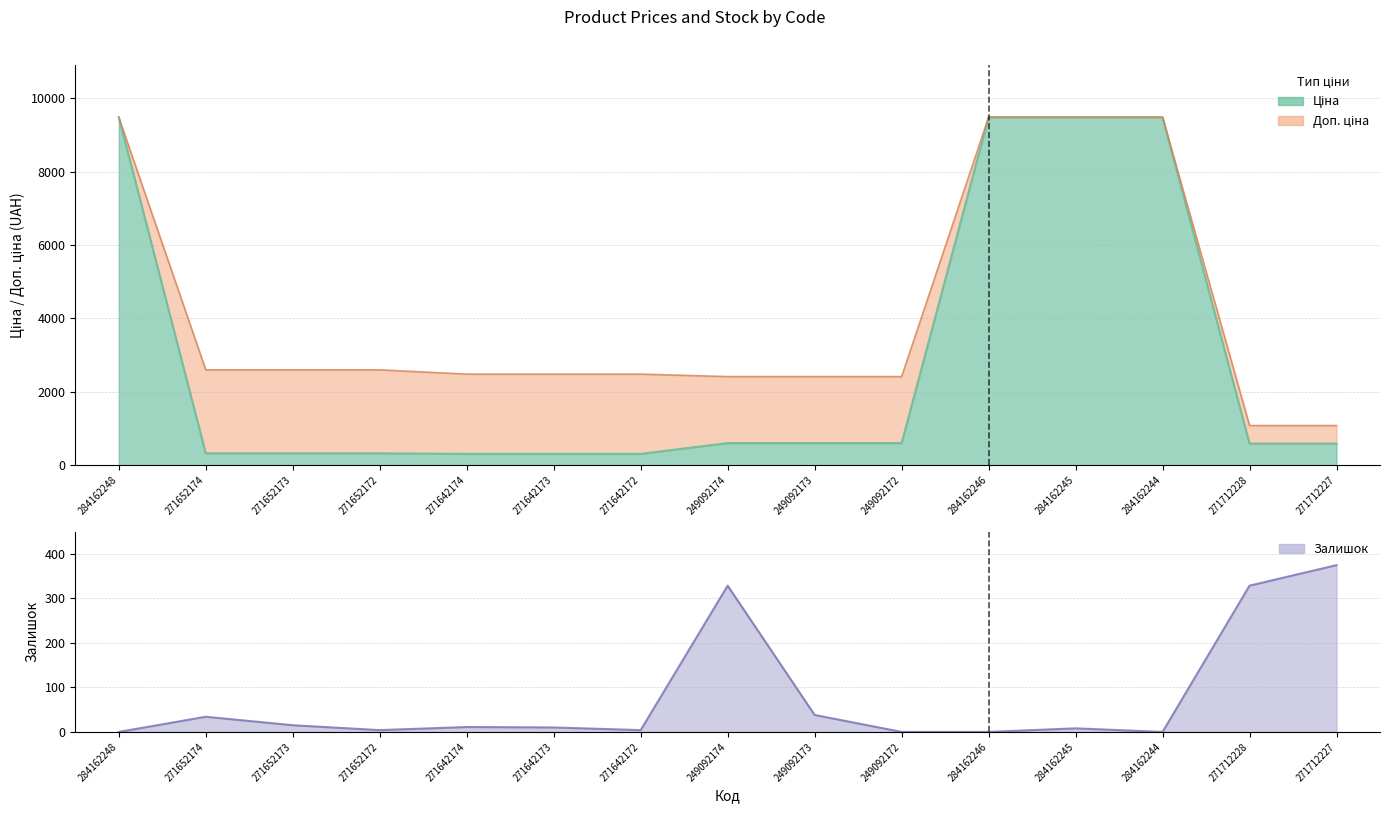

Reading right to left, extract all data points from this chart.

Ціна: 271712227=589.9	271712228=589.9	284162244=9480.1	284162245=9480.1	284162246=9480.1	249092172=603.7	249092173=603.7	249092174=603.7	271642172=310.3	271642173=310.3	271642174=310.3	271652172=324.8	271652173=324.8	271652174=324.8	284162248=9480.1
Доп. ціна: 271712227=1081.7	271712228=1081.7	284162244=9480.1	284162245=9480.1	284162246=9480.1	249092172=2414.8	249092173=2414.8	249092174=2414.8	271642172=2482.4	271642173=2482.4	271642174=2482.4	271652172=2598.3	271652173=2598.3	271652174=2598.3	284162248=9480.1
Залишок: 271712227=374.0	271712228=328.0	284162244=0.0	284162245=8.0	284162246=0.0	249092172=0.0	249092173=38.0	249092174=328.0	271642172=4.0	271642173=10.0	271642174=11.0	271652172=4.0	271652173=15.0	271652174=34.0	284162248=0.0